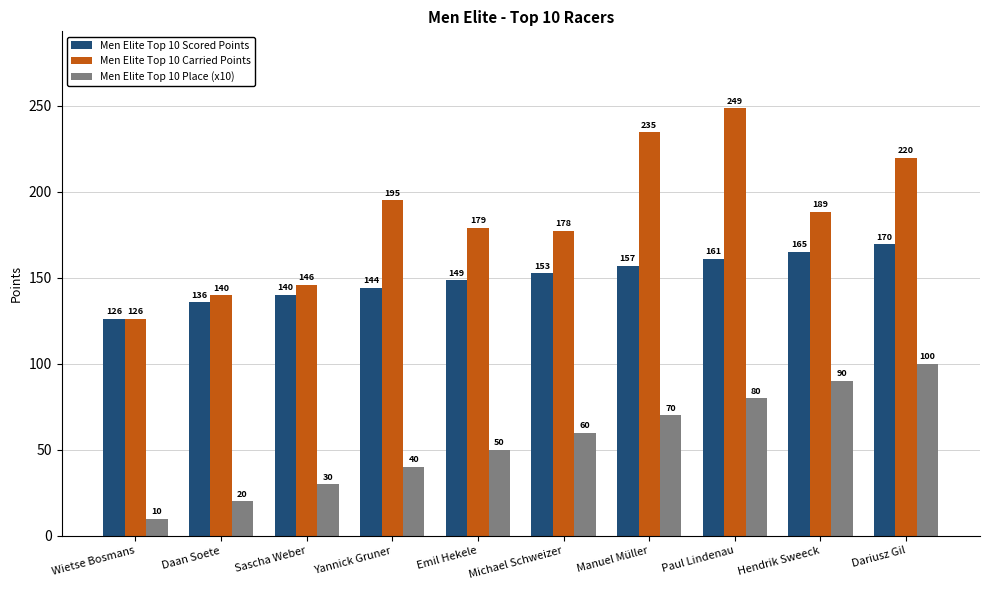

What is the value of the Men Elite Top 10 Place (x10) bar at the 4th from the left?

40.0